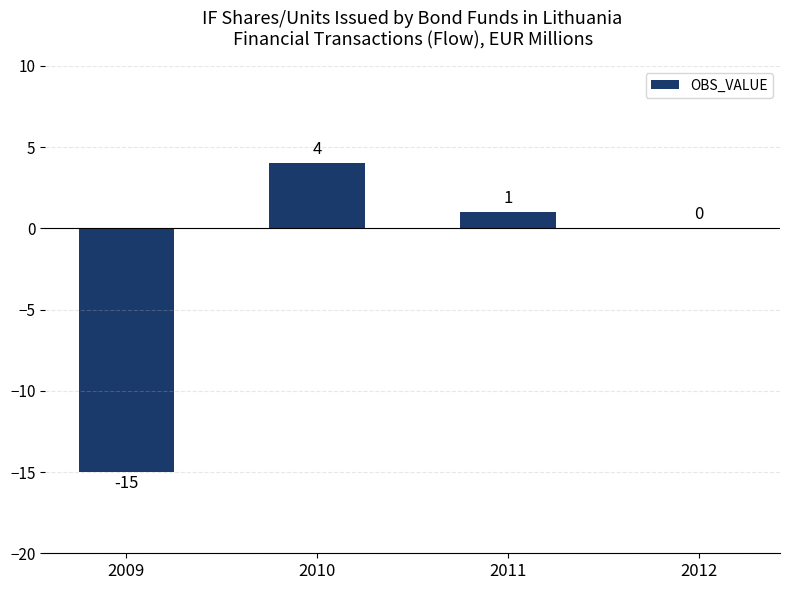

Does the chart contain stacked bars?

No